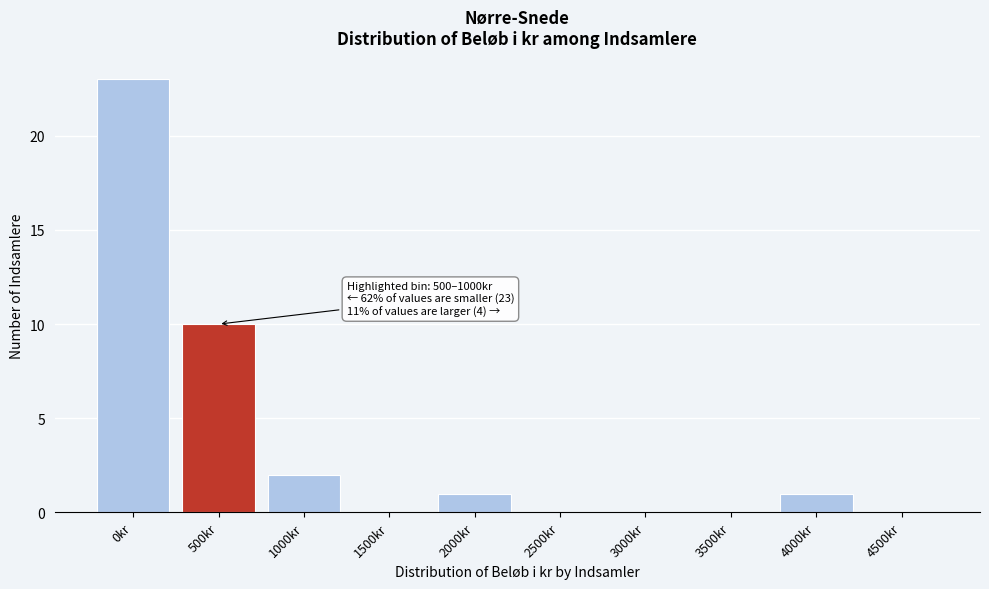

Reading left to right, list all the values displayed in this chart.

0kr=23	500kr=10	1000kr=2	1500kr=0	2000kr=1	2500kr=0	3000kr=0	3500kr=0	4000kr=1	4500kr=0